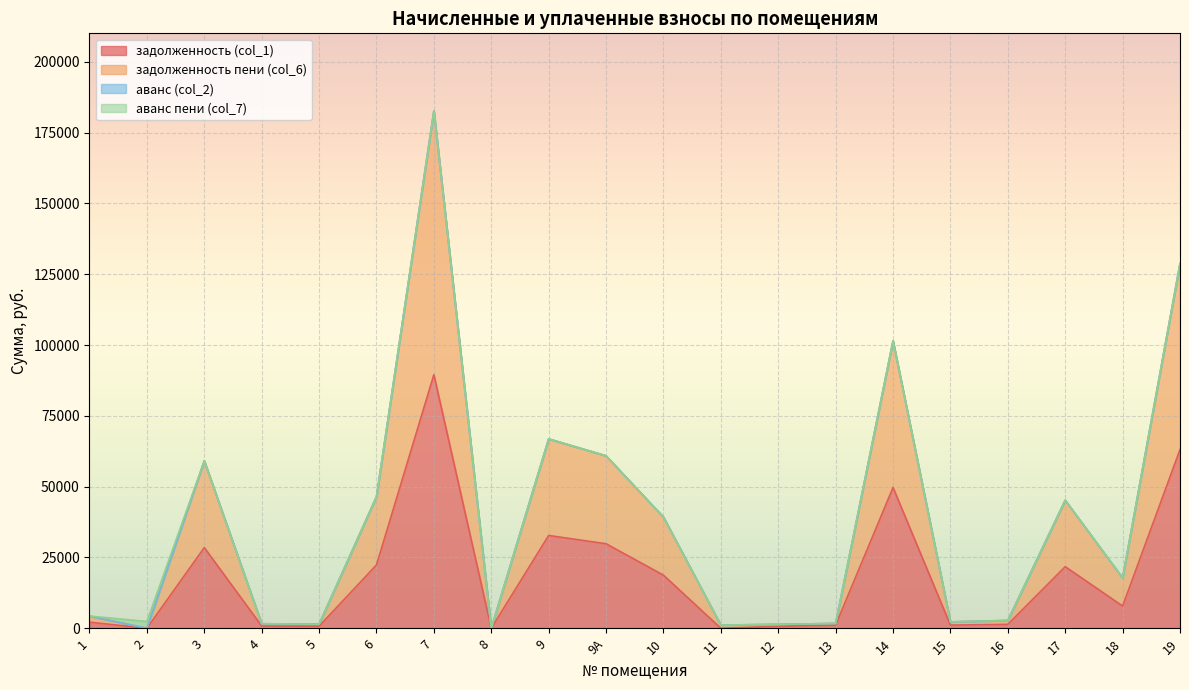

At which category is the sum across all series the highest?

7